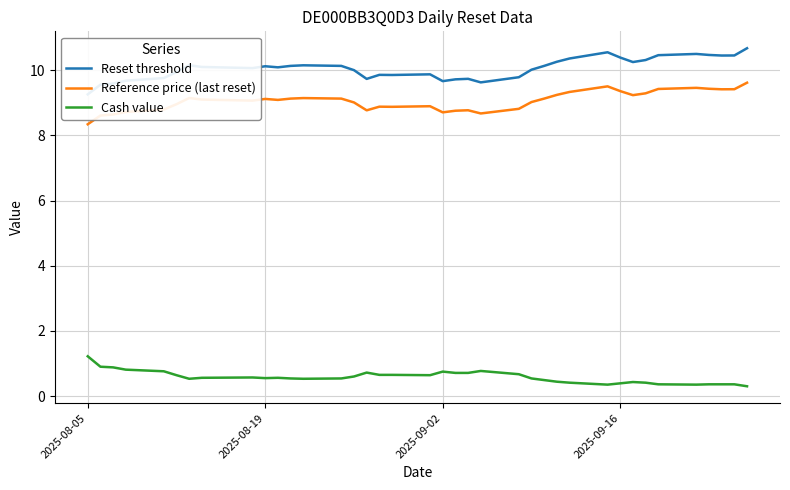

Reading left to right, extract all data points from this chart.

Reset threshold: 9.3	9.6	9.6	9.7	9.8	9.9	10.2	10.1	10.1	10.1	10.1	10.1	10.2	10.1	10.0	9.7	9.9	9.9	9.9	9.7	9.7	9.7	9.6	9.8	10.0	10.1	10.3	10.4	10.6	10.4	10.3	10.3	10.5	10.5	10.5	10.5	10.5	10.7
Reference price (last reset): 8.3	8.6	8.6	8.7	8.8	9.0	9.1	9.1	9.1	9.1	9.1	9.1	9.1	9.1	9.0	8.8	8.9	8.9	8.9	8.7	8.8	8.8	8.7	8.8	9.0	9.1	9.2	9.3	9.5	9.4	9.2	9.3	9.4	9.5	9.4	9.4	9.4	9.6
Cash value: 1.2	0.9	0.9	0.8	0.8	0.6	0.5	0.6	0.6	0.6	0.6	0.5	0.5	0.5	0.6	0.7	0.7	0.7	0.6	0.8	0.7	0.7	0.8	0.7	0.5	0.5	0.4	0.4	0.3	0.4	0.4	0.4	0.4	0.3	0.4	0.4	0.4	0.3